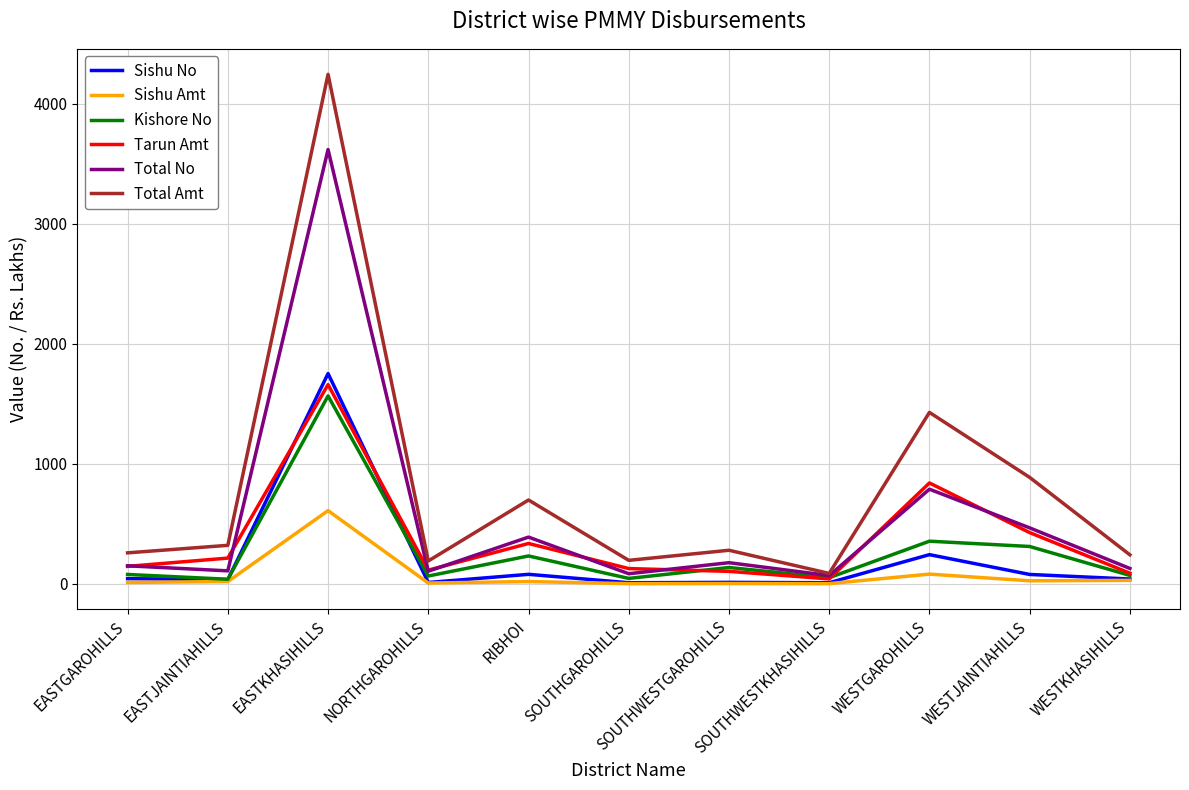

Is it true that Tarun Amt equals 841.0 at WESTGAROHILLS?

True